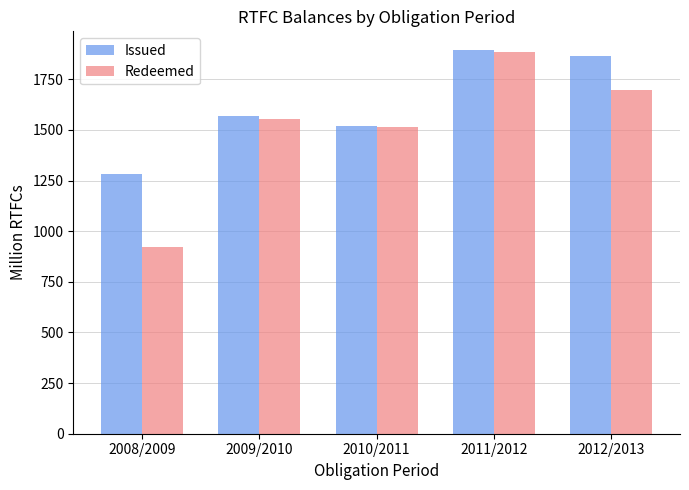

Which series has the largest total across all categories?

Issued